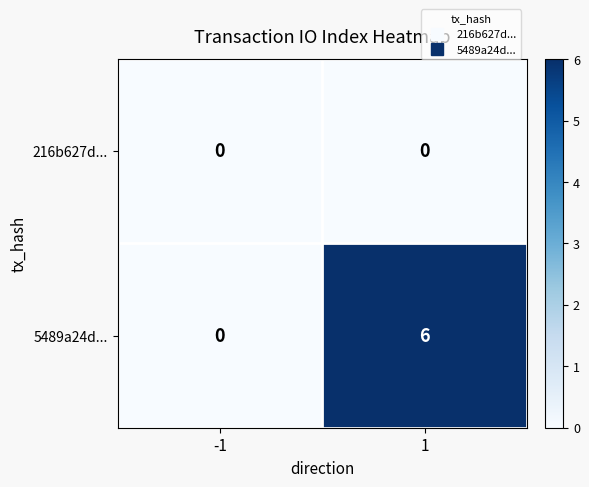

Count the number of data series in this chart.

2